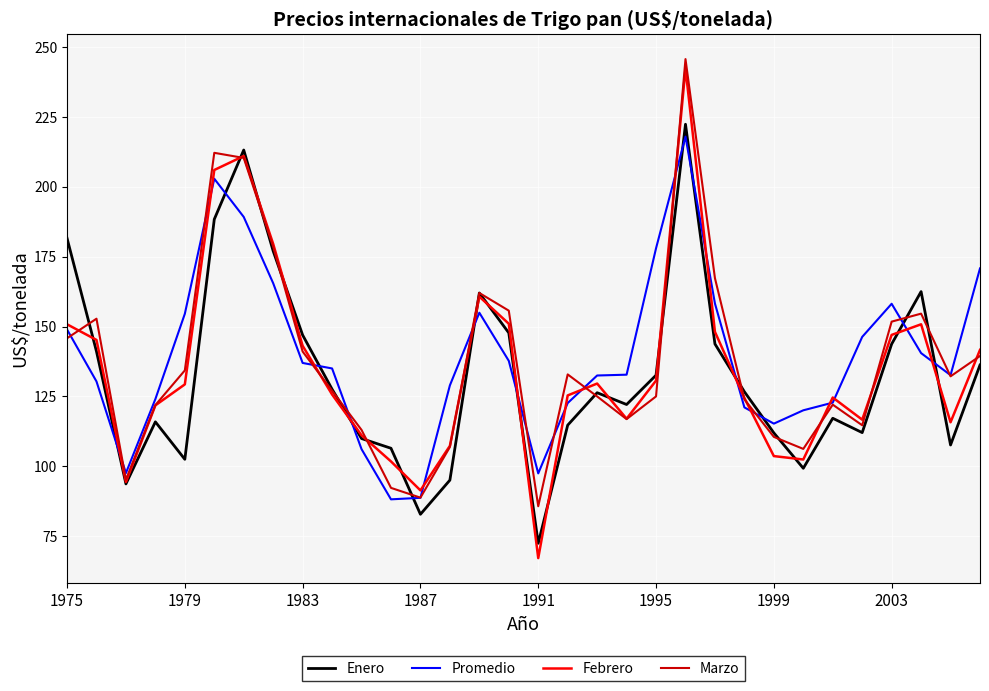

What is the maximum value for Marzo?

245.7